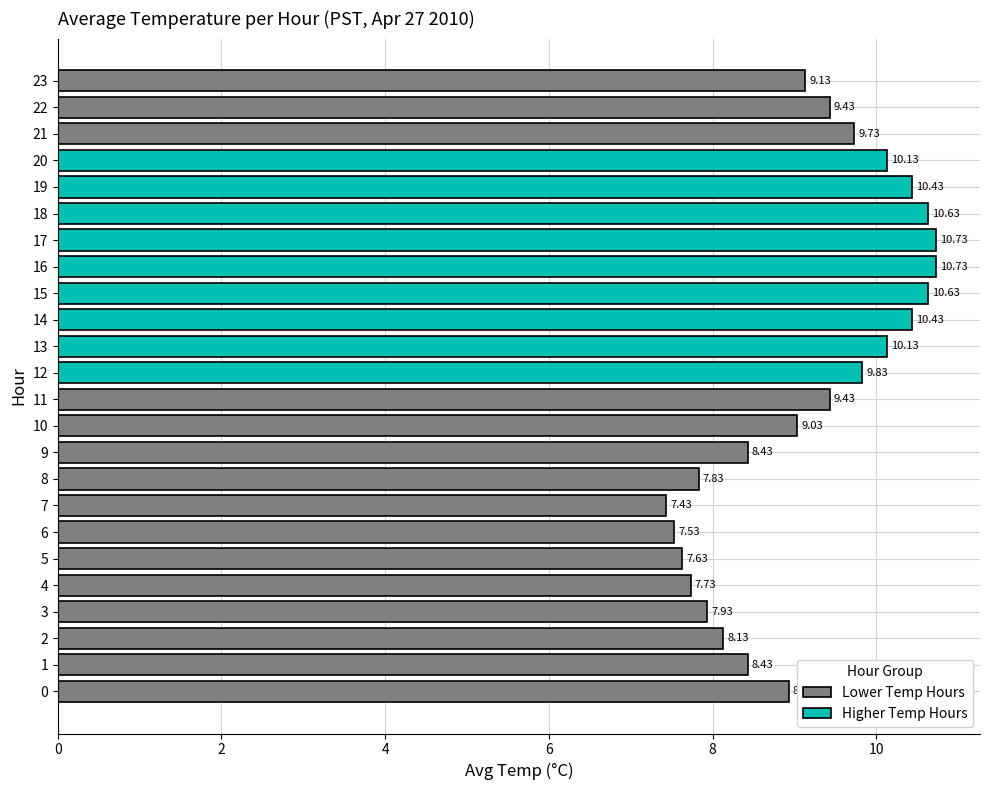

What is the change in value from 11 to 17?

+1.3